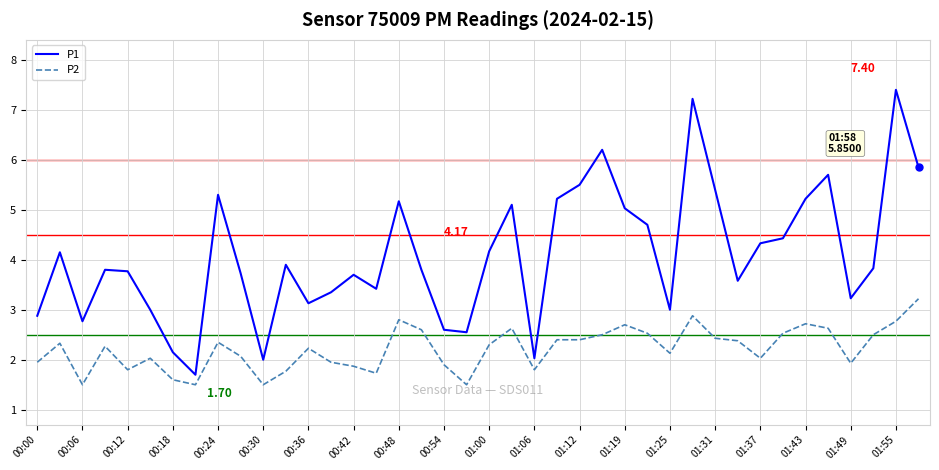

Is this an area chart (filled region under the line)?

No